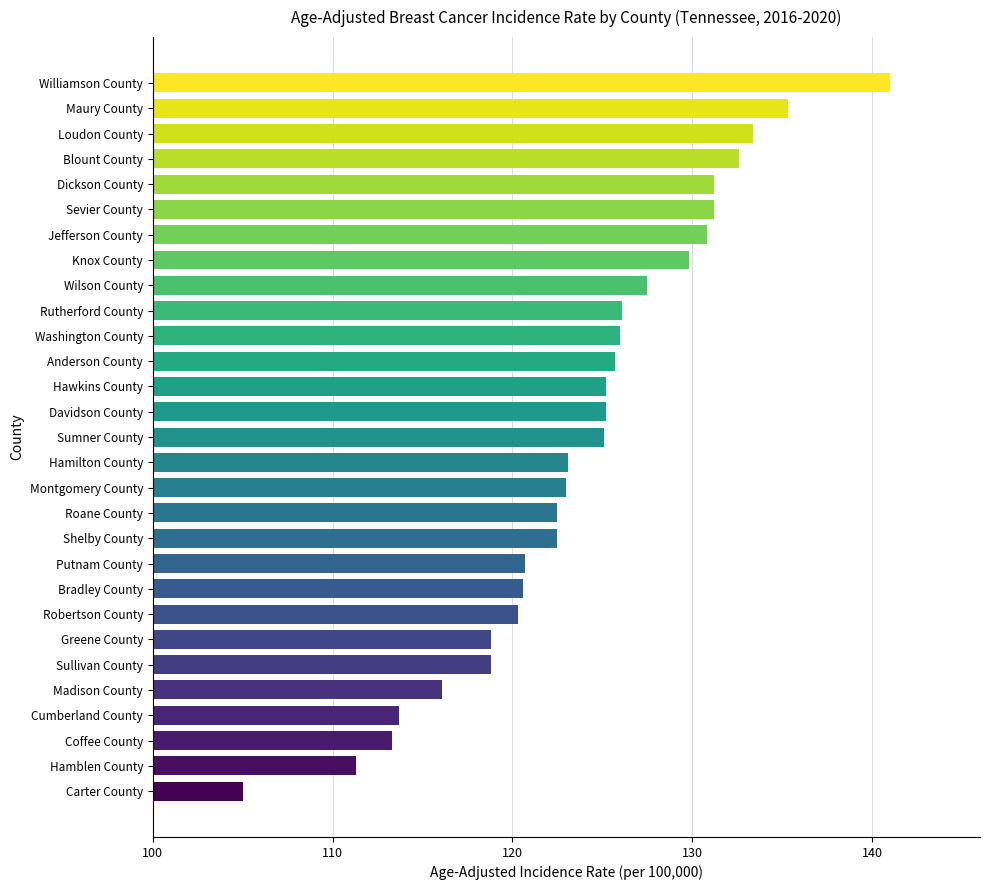

What is the difference between the maximum and minimum values?

36.0